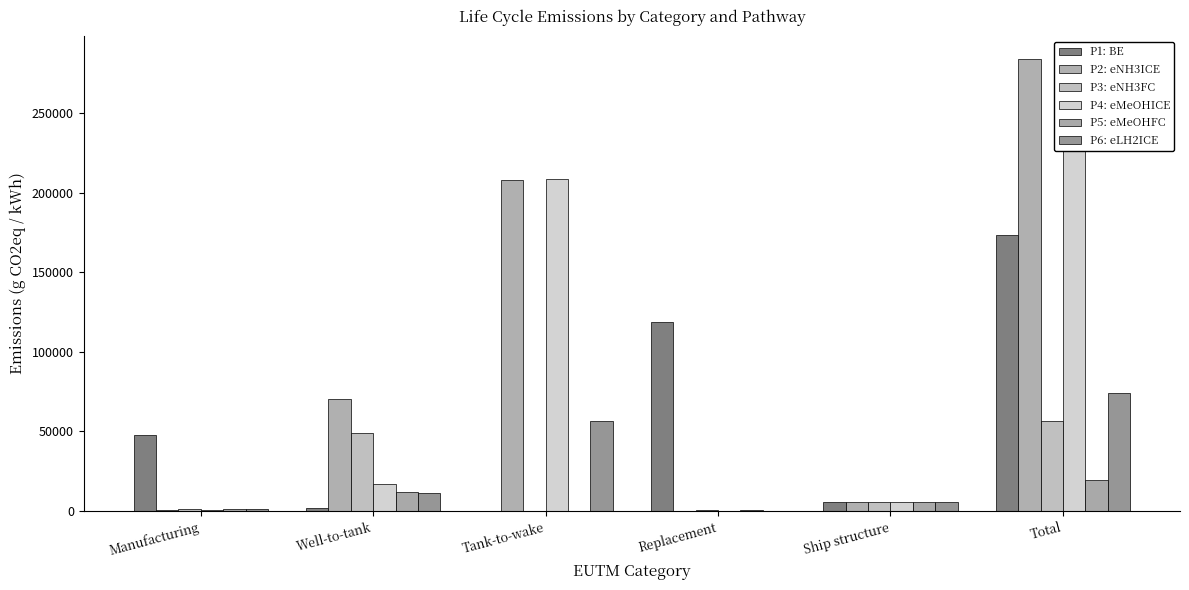

What is the difference between the maximum and minimum values in the P5: eMeOHFC series?

19145.9